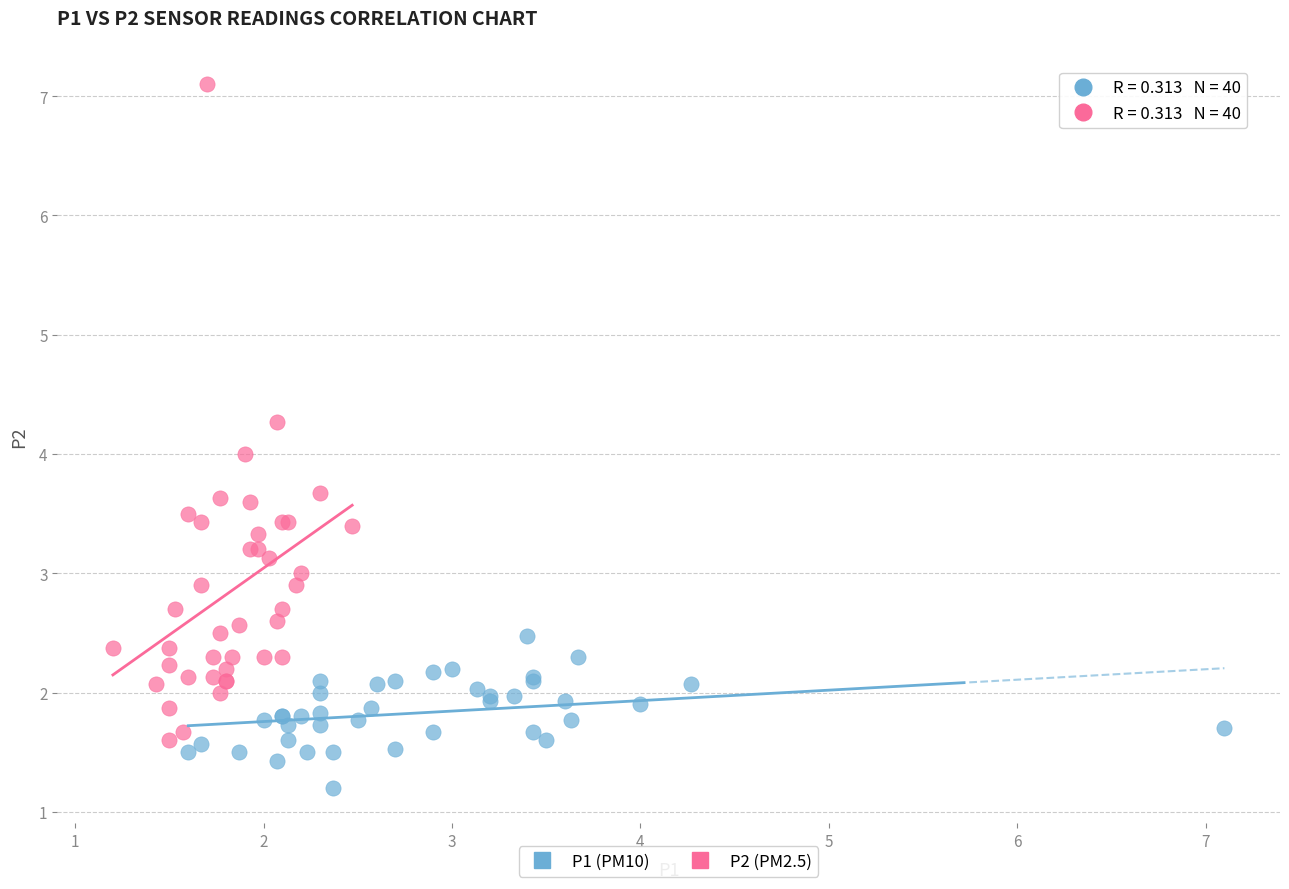

What are all the series names shown in the legend?

P1 (PM10), P2 (PM2.5)